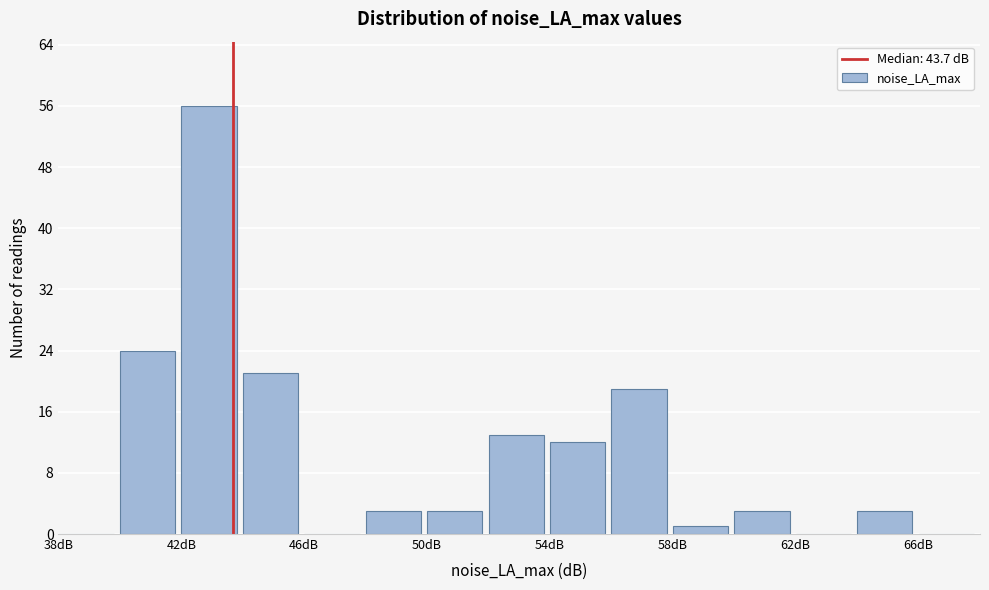

Reading left to right, transcribe this chart: for each bar, give the range it covers on the x-axis and its height. The values are not printed on the chart, so give them approximately, as read against the axis.

38 to 40: 0
40 to 42: 24
42 to 44: 56
44 to 46: 21
46 to 48: 0
48 to 50: 3
50 to 52: 3
52 to 54: 13
54 to 56: 12
56 to 58: 19
58 to 60: 1
60 to 62: 3
62 to 64: 0
64 to 66: 3
66 to 68: 0